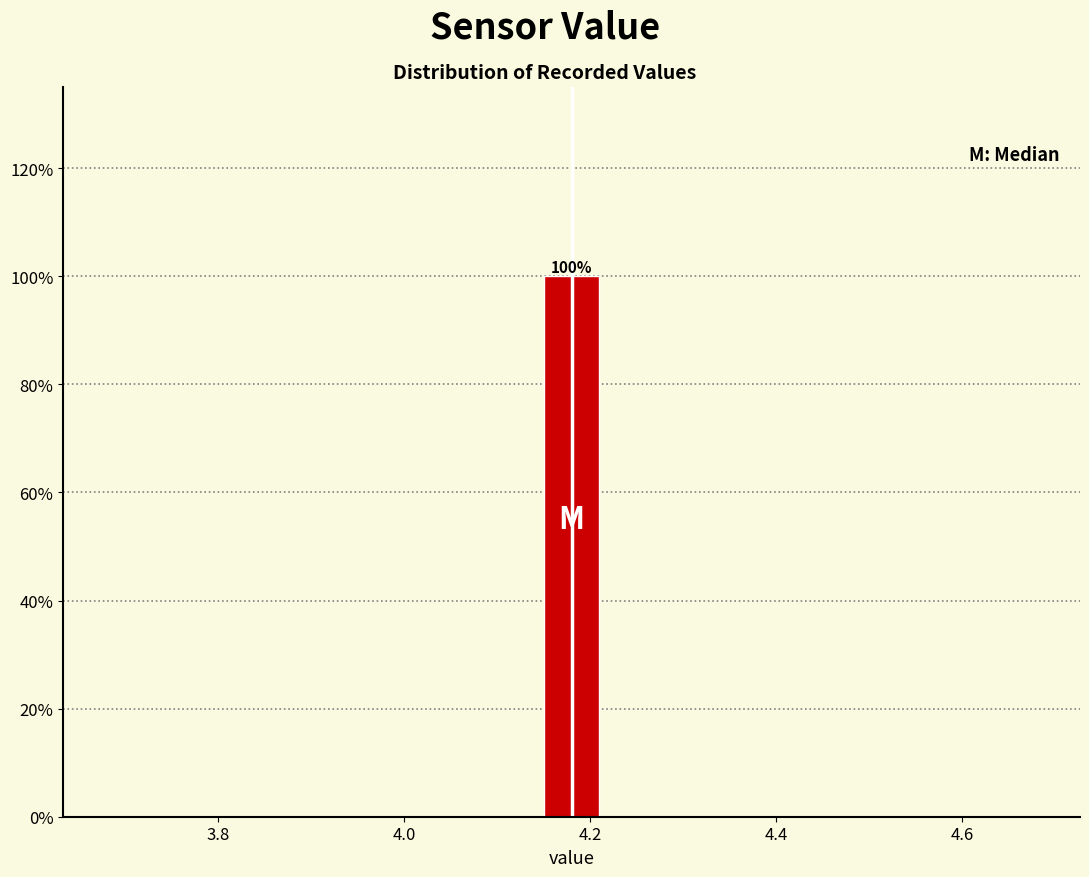

Around what value on the x-axis is the tallest bar? Give the approximate position of its centre, as read against the axis.

4.18